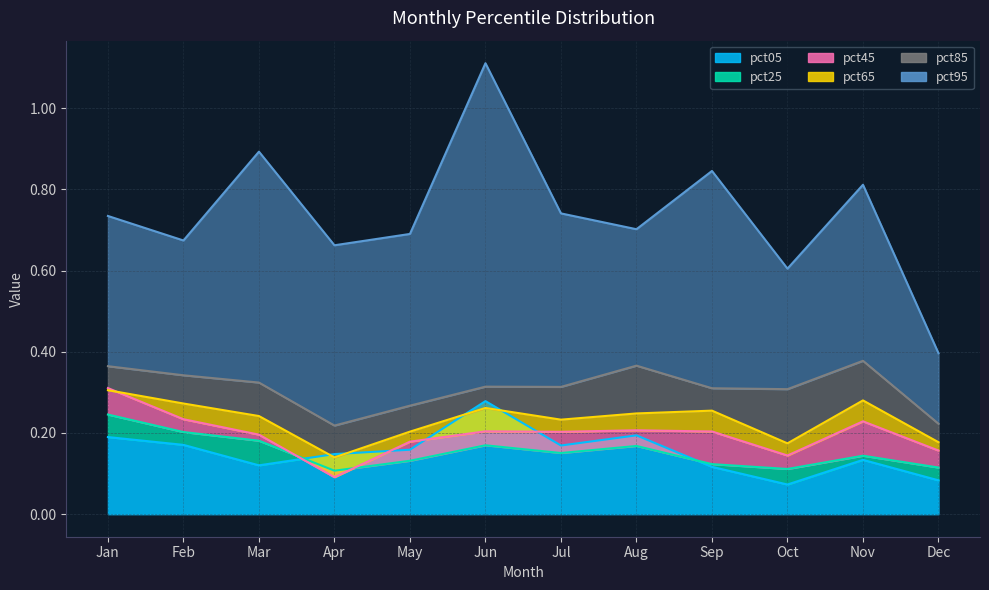

Is it true that pct95 equals 1.2 at Aug?

False